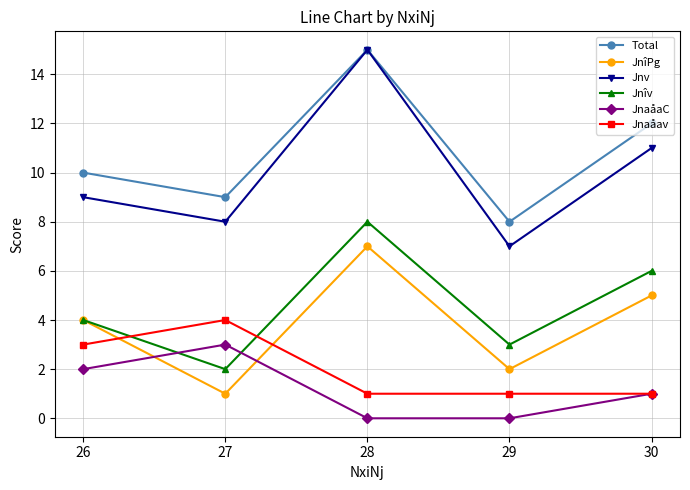

How many series are shown in this chart?

6